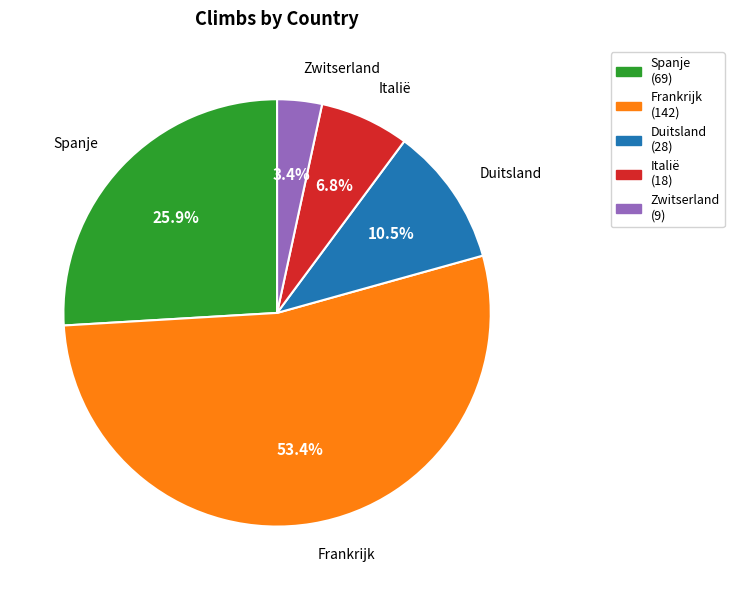

Which slice is the largest?

Frankrijk